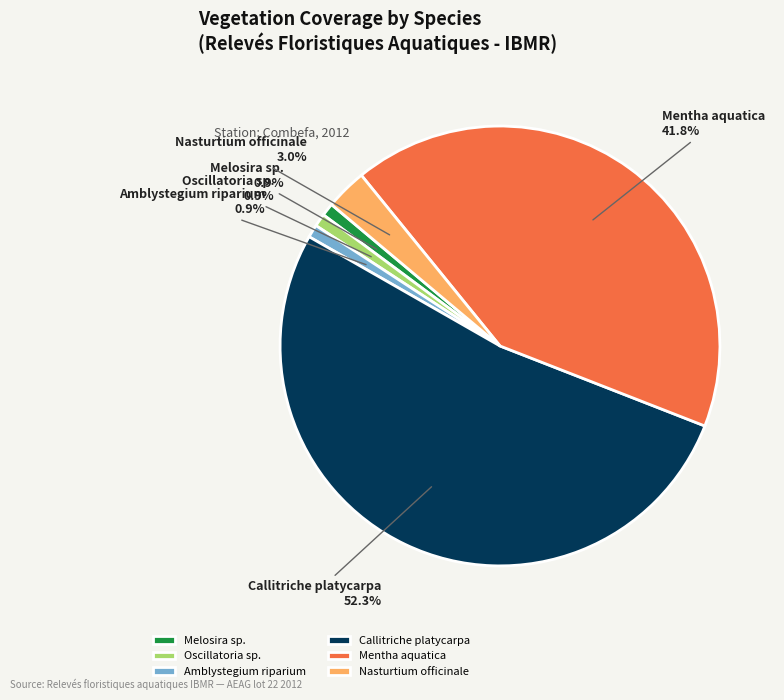

What is the total percentage of Callitriche platycarpa and Oscillatoria sp.?

53.3%